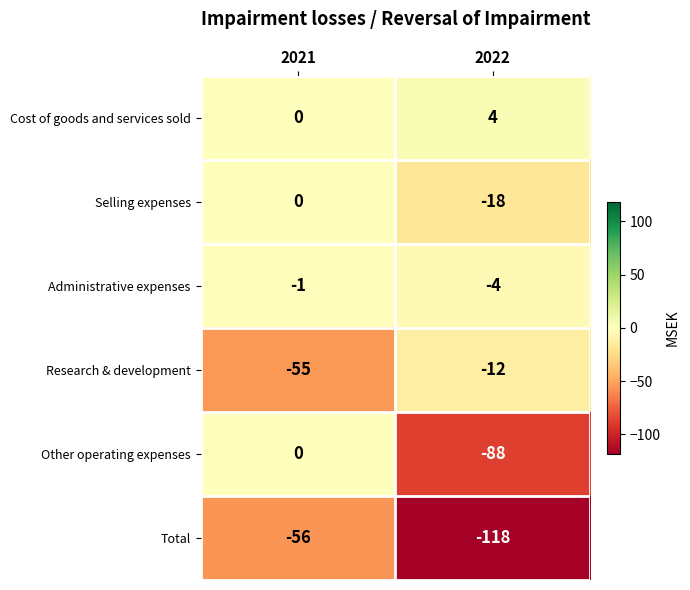

How many values in the Selling expenses series are below 0?

1